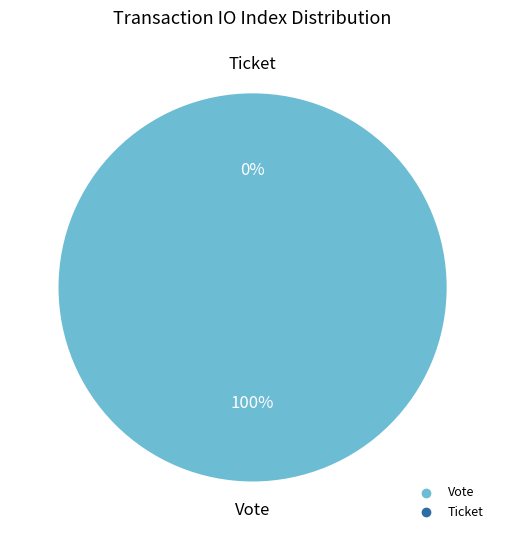

How many segments does this pie chart have?

2